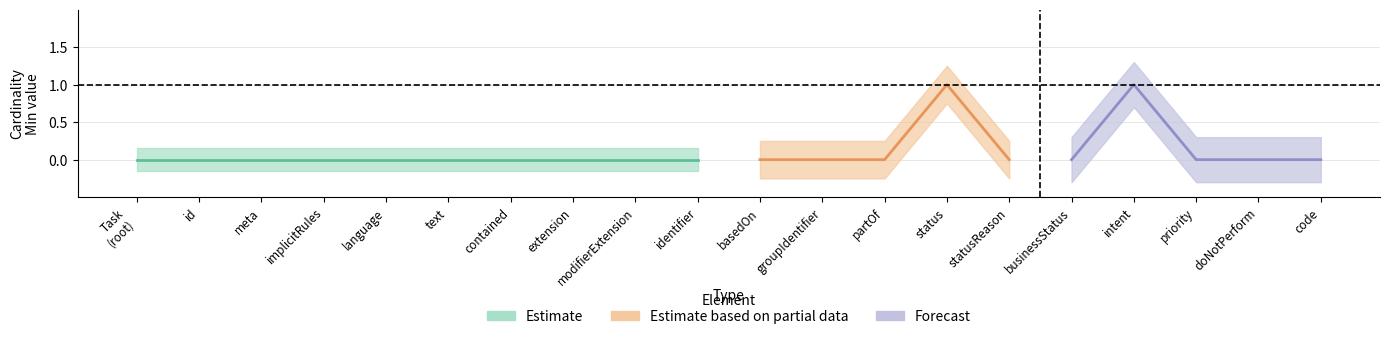

Is the value of Min at Task.meta greater than the value of Base Min at Task.basedOn?

No